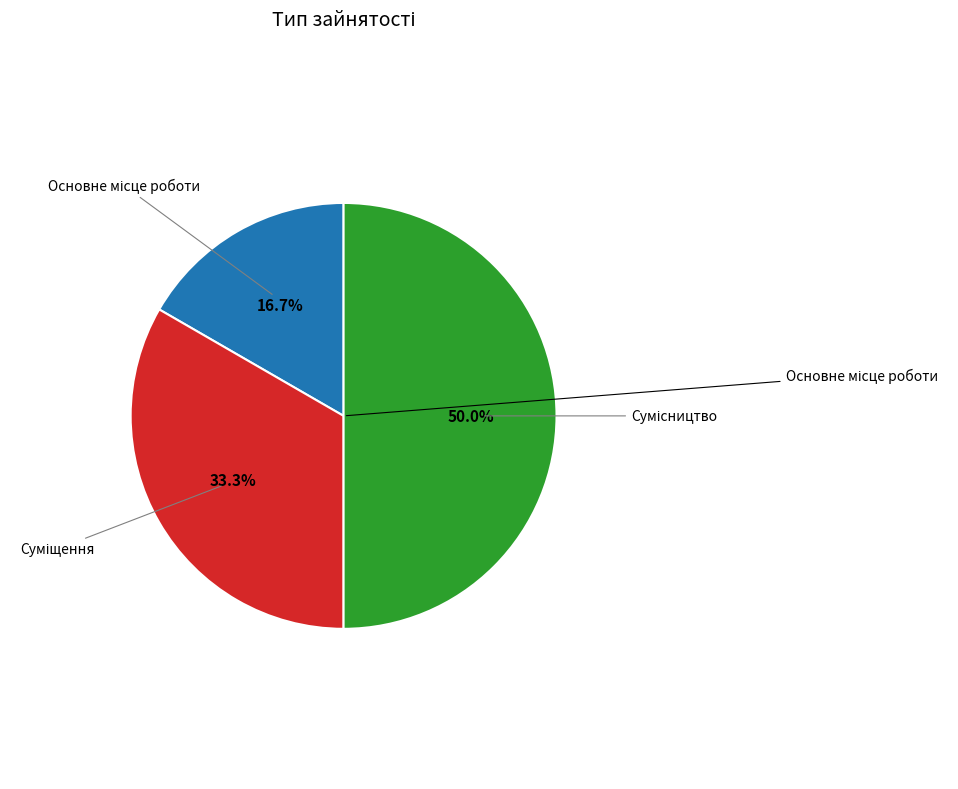

How many slices are in this pie chart?

3